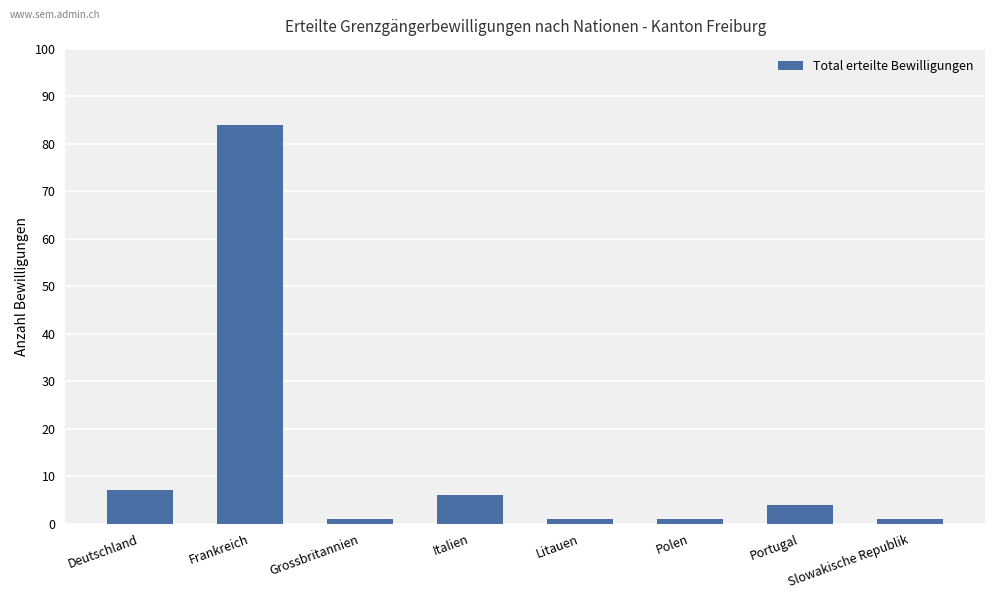

Where does the data first go above 4?

Deutschland